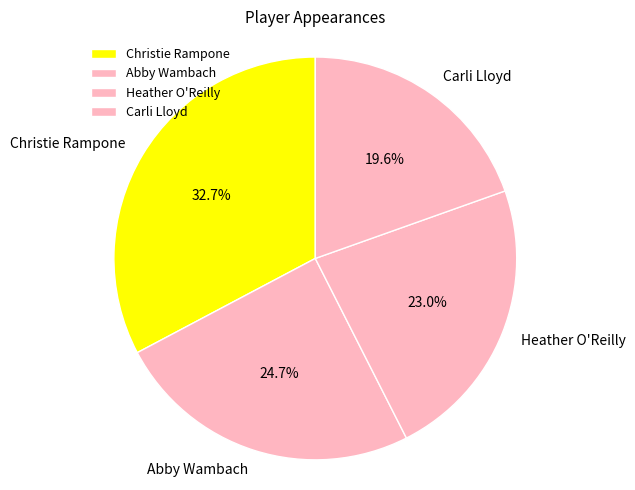

Is the sum of Christie Rampone and Carli Lloyd greater than half?

Yes